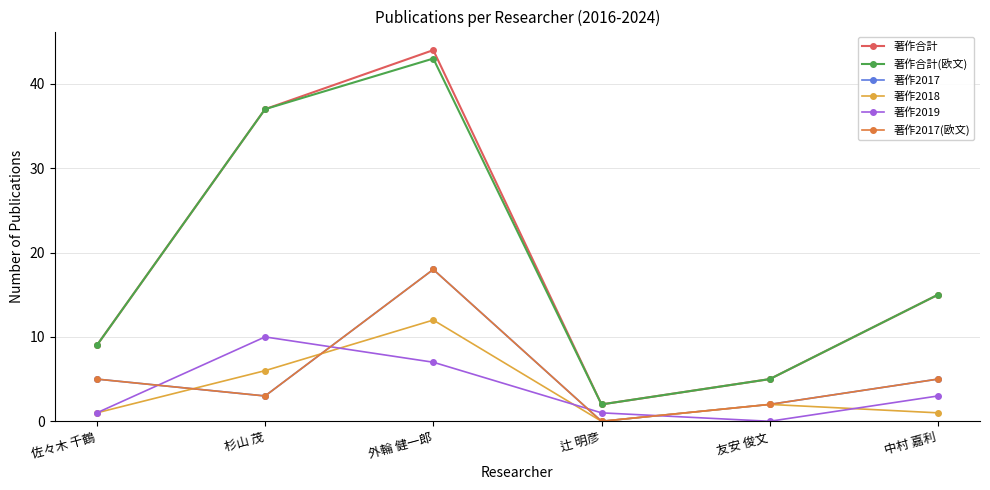

What is the difference between the maximum and second lowest values in the 著作2017(欧文) series?

16